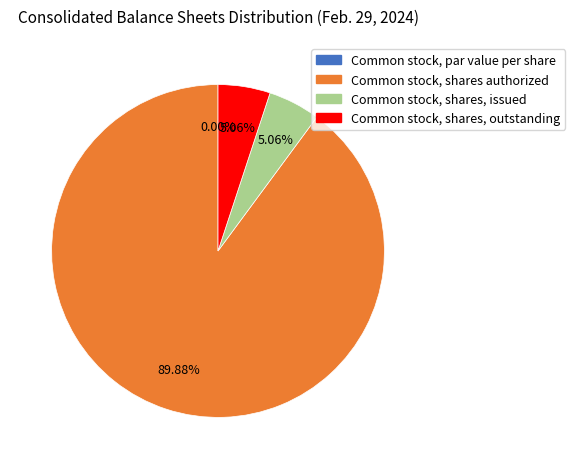

Which slice represents more than half of the pie?

Common stock, shares authorized